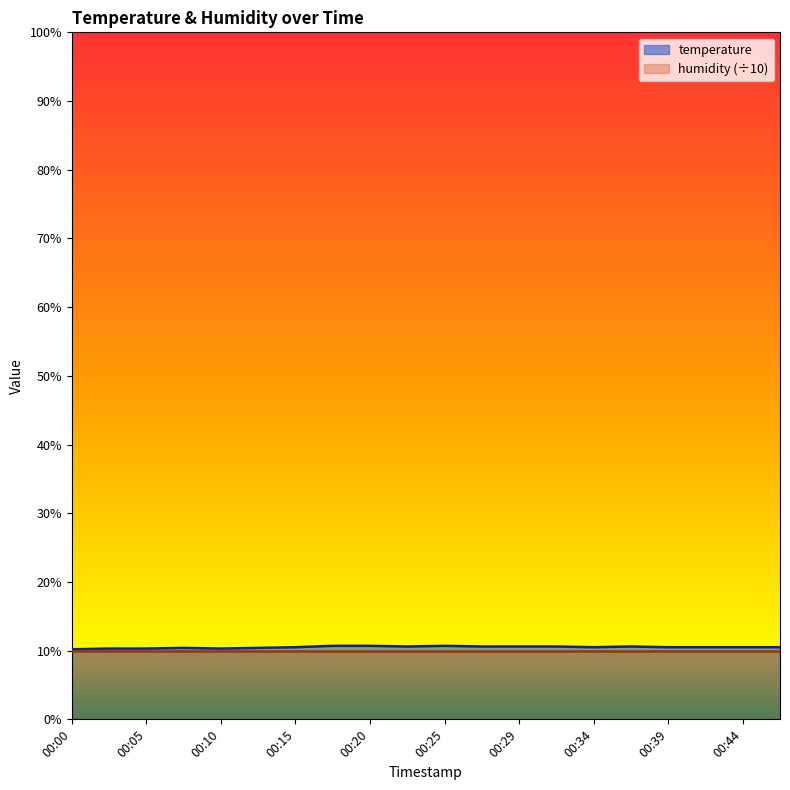

Approximately how many times larger is the value at 00:20 compared to 00:29?

1.0